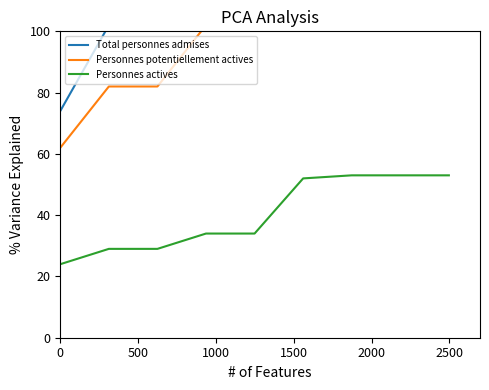

What is the maximum value for Personnes actives?

53